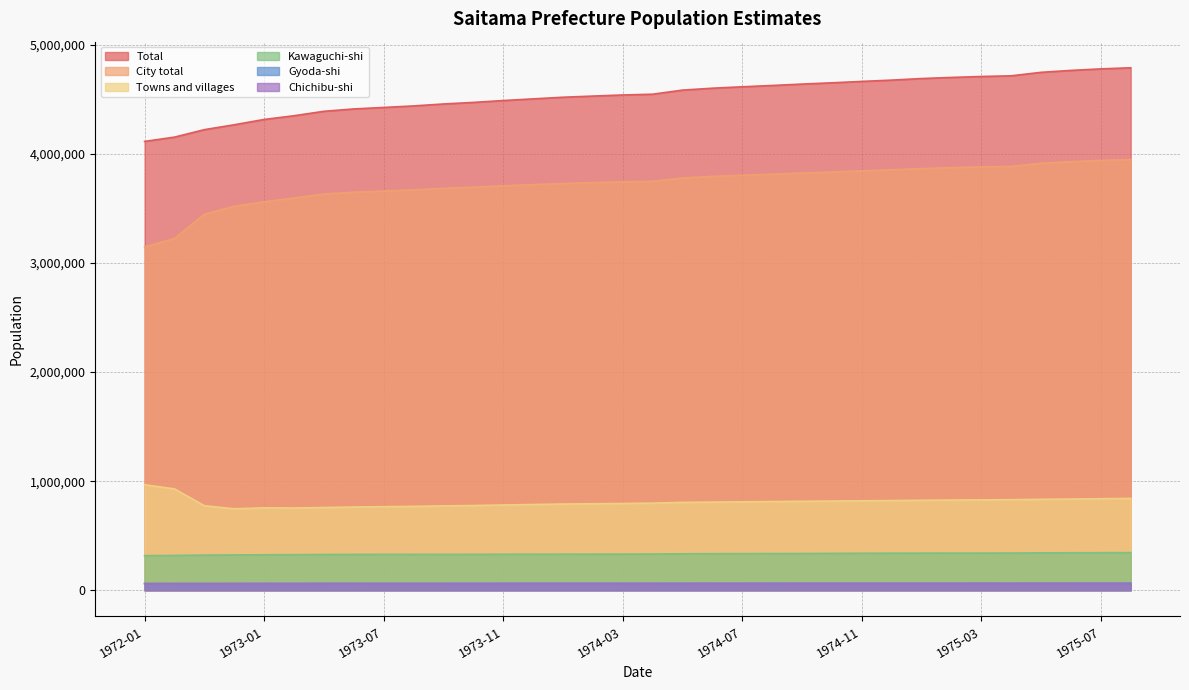

What position from the right is 1975-04?

5